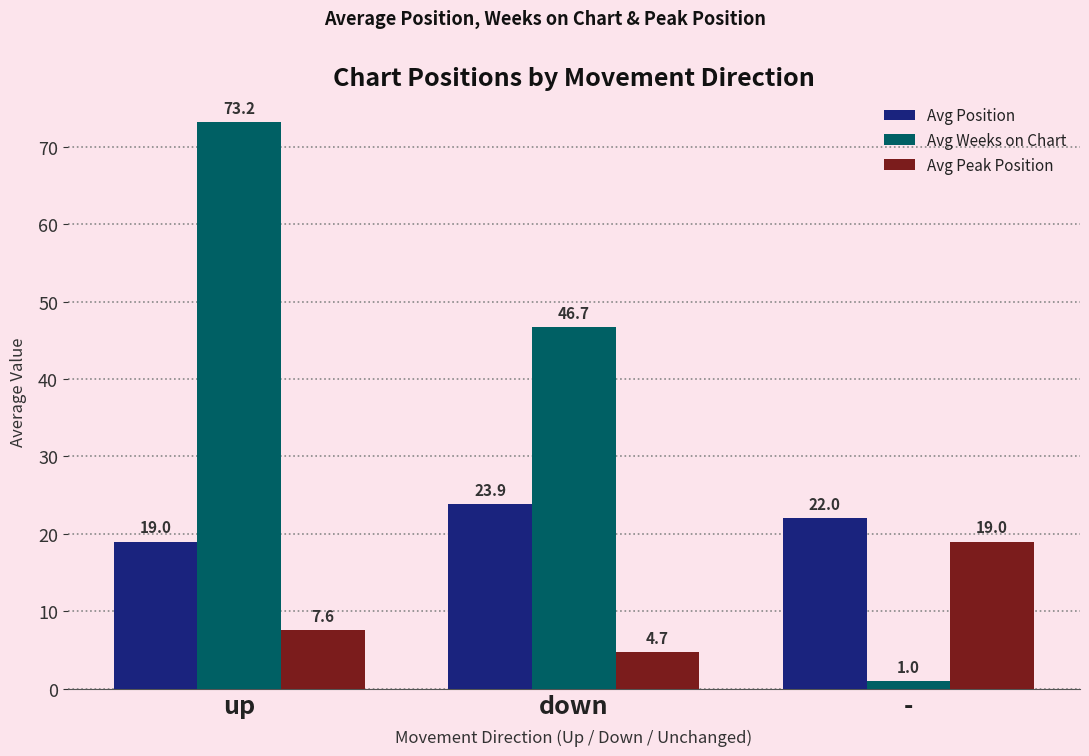

What position from the left is -?

3